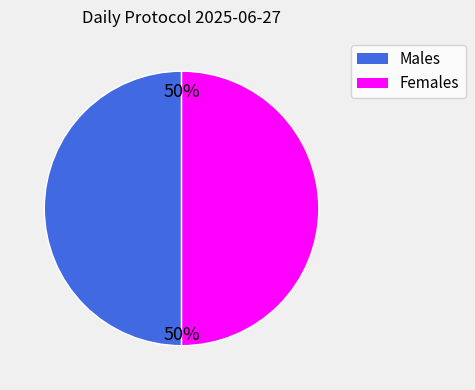

To the nearest percent, what is the average slice percentage?

50%